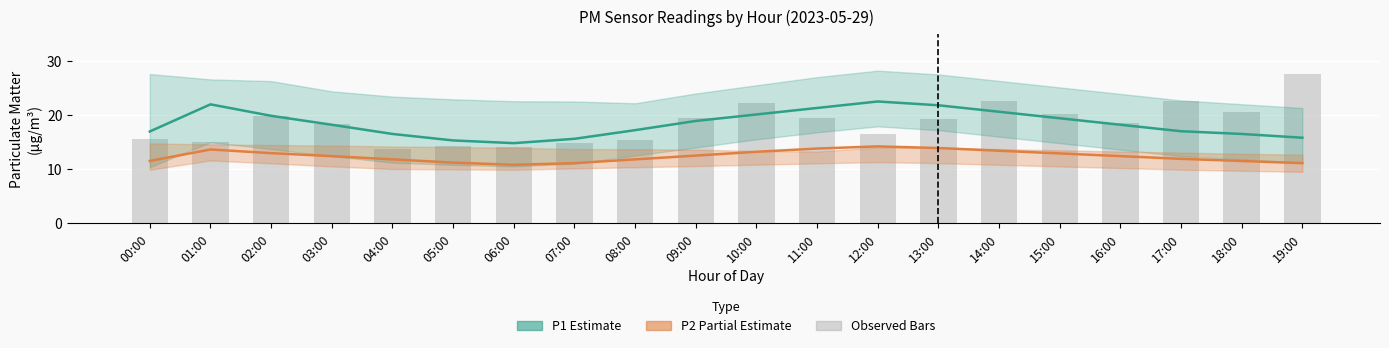

What is the value of the Observed bar at the 9th from the left?

15.3